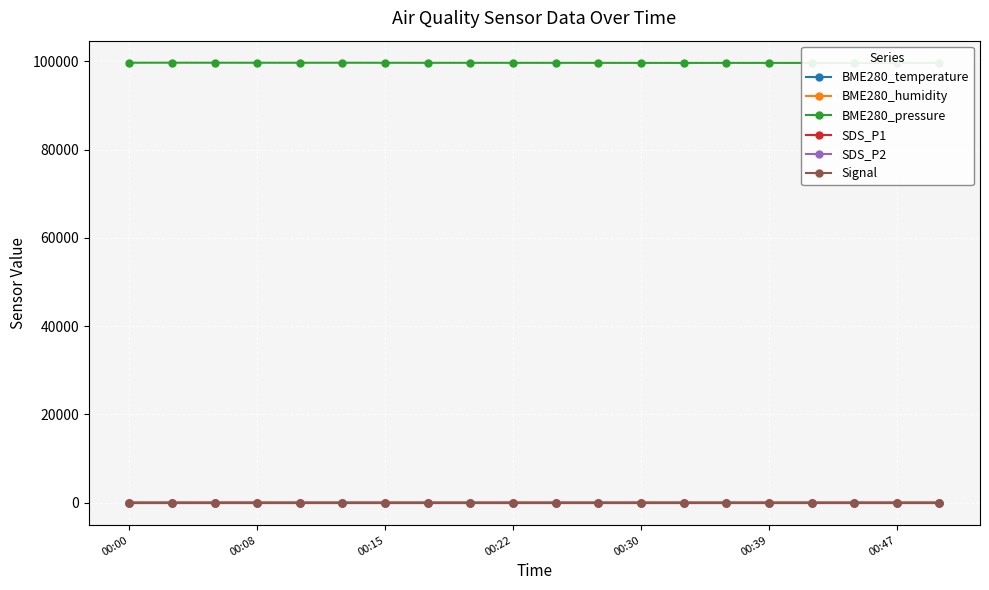

True or false: BME280_temperature and SDS_P1 intersect in this chart.

False